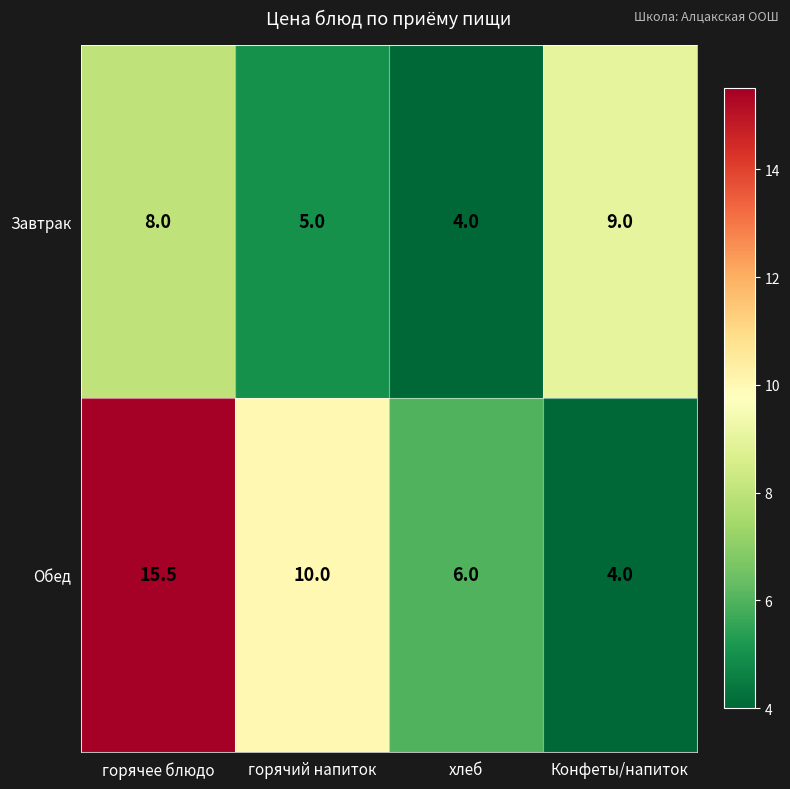

What is the sum of all Обед values?

35.5